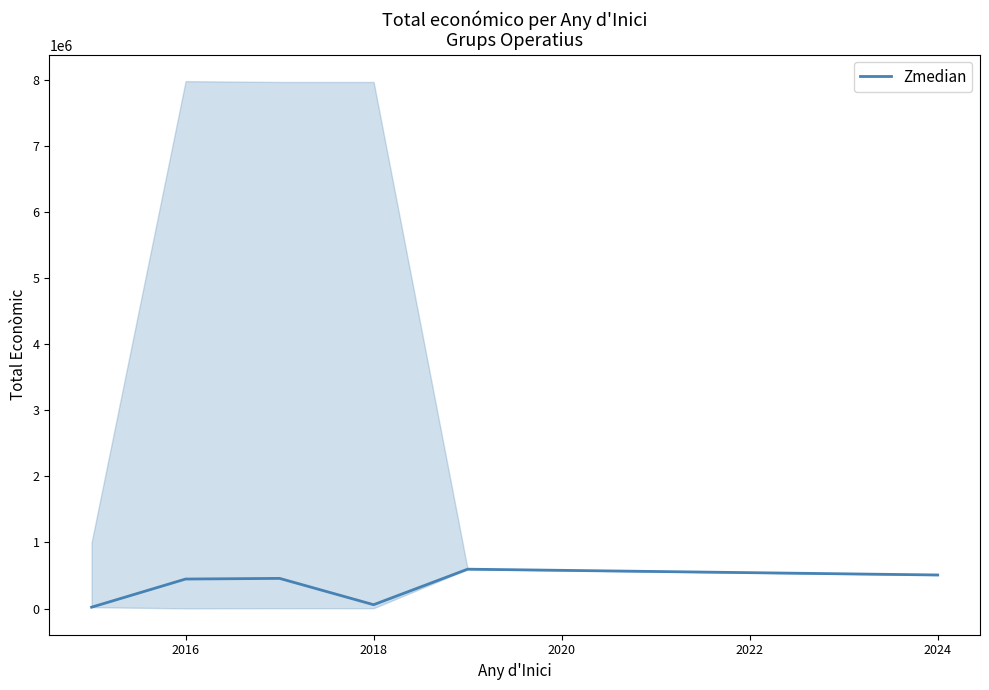

How many interior local peaks (higher than both neighbors) does the data have?

2